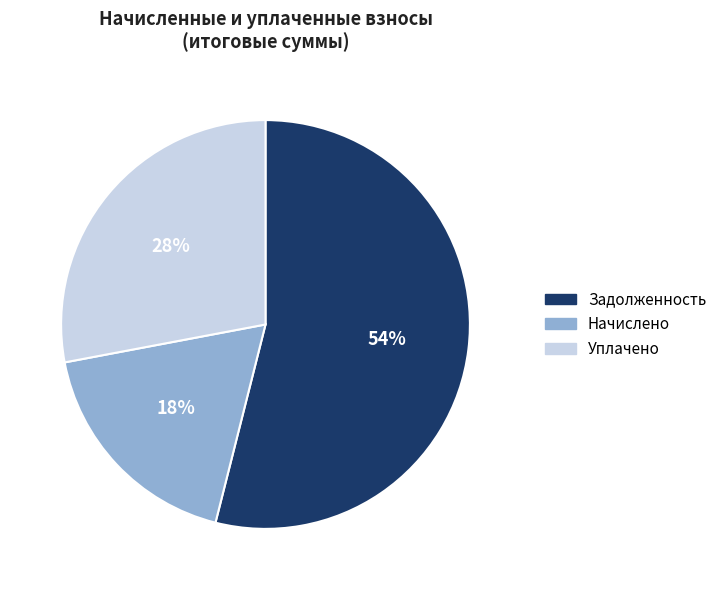

Count the number of slices in the pie.

3